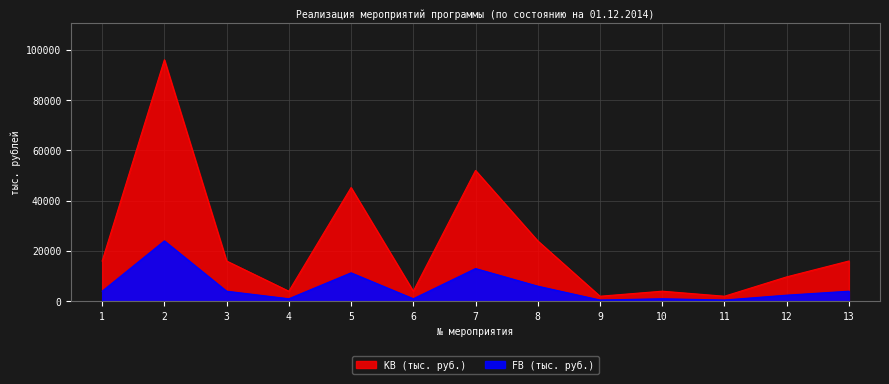

What is the difference between the second highest and second lowest values in the FB (тыс. руб.) series?

12500